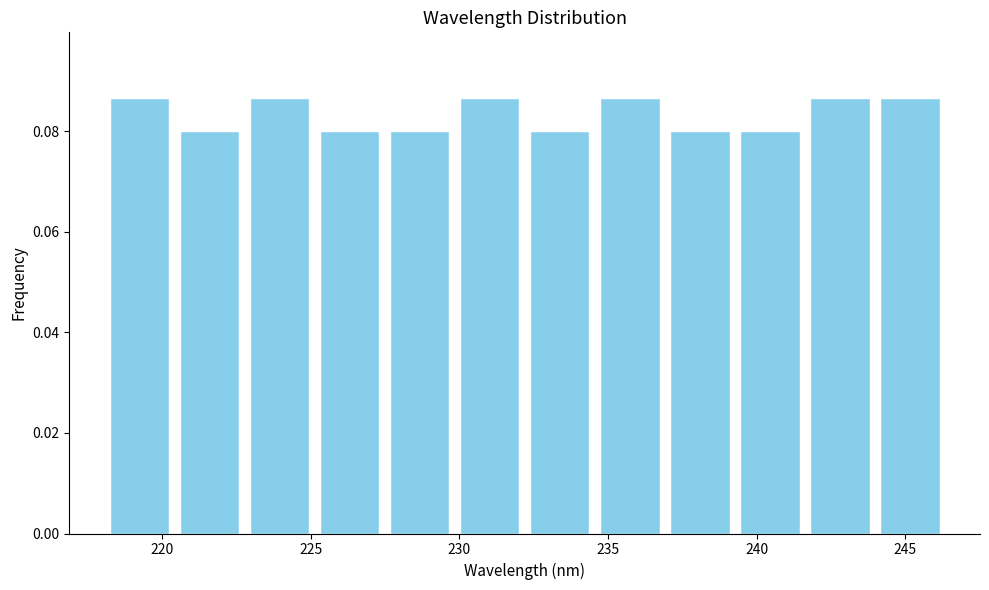

Reading left to right, list every bar in this chart as the range it spans on the x-axis followed by its height. Neither the bar edges nor the heights are printed on the chart, so give them approximately, as read against the axes.

218.0 to 220.5: 0.086
220.5 to 223.0: 0.080
223.0 to 225.0: 0.086
225.0 to 227.5: 0.080
227.5 to 230.0: 0.080
230.0 to 232.0: 0.086
232.0 to 234.5: 0.080
234.5 to 237.0: 0.086
237.0 to 239.5: 0.080
239.5 to 241.5: 0.080
241.5 to 244.0: 0.086
244.0 to 246.5: 0.086